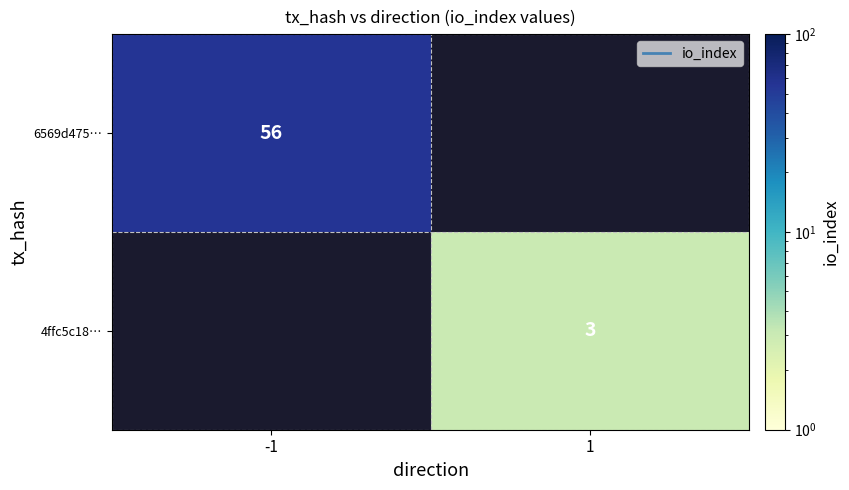

How many data points does each series have?

2